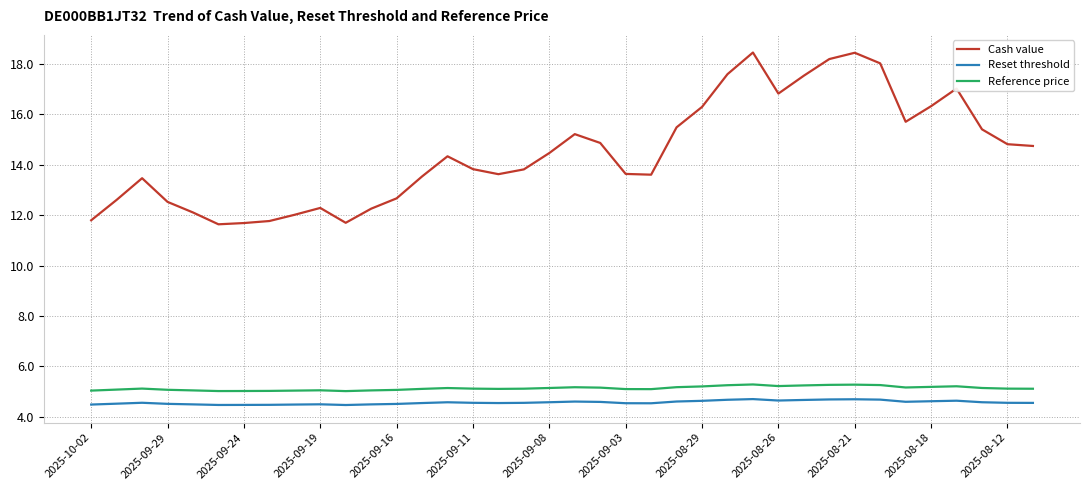

Which series has the largest total across all categories?

Cash value